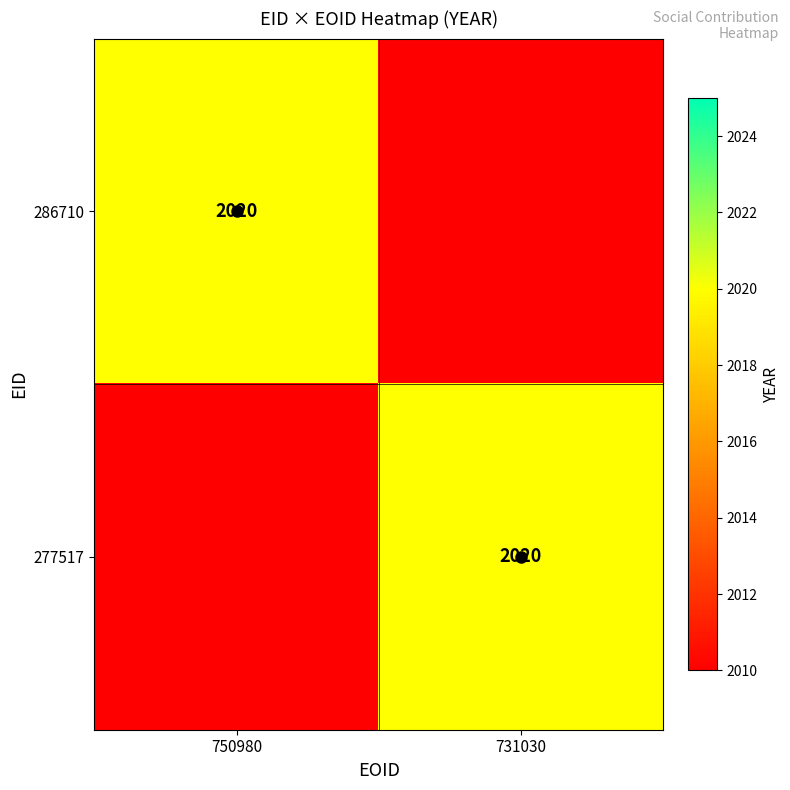

True or false: 277517 has a value of 2020 at 731030.

True